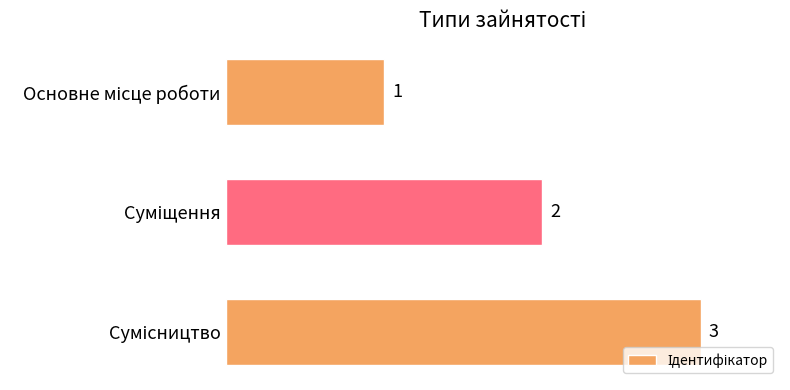

What is the greatest value displayed?

3